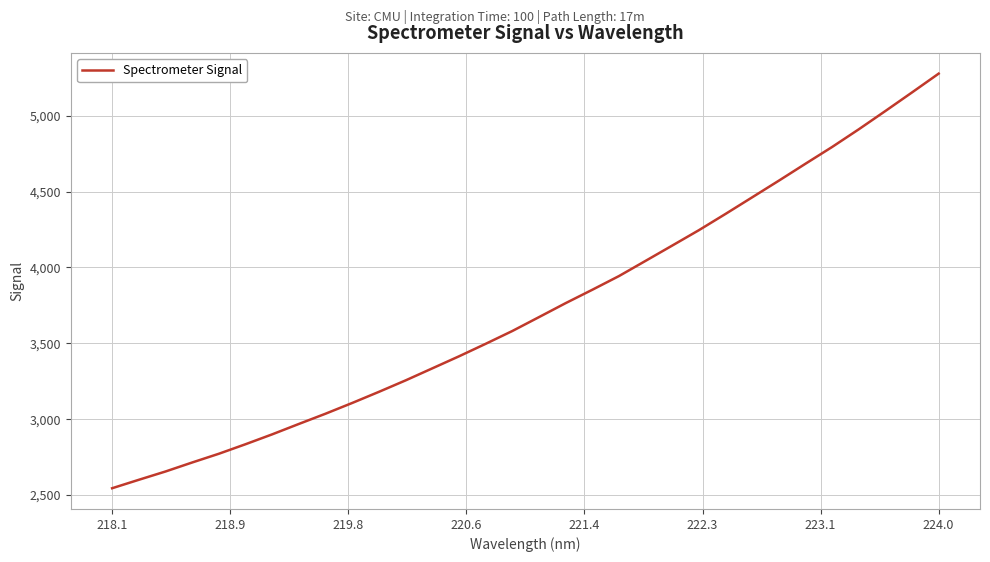

What is the greatest value displayed?

5278.0